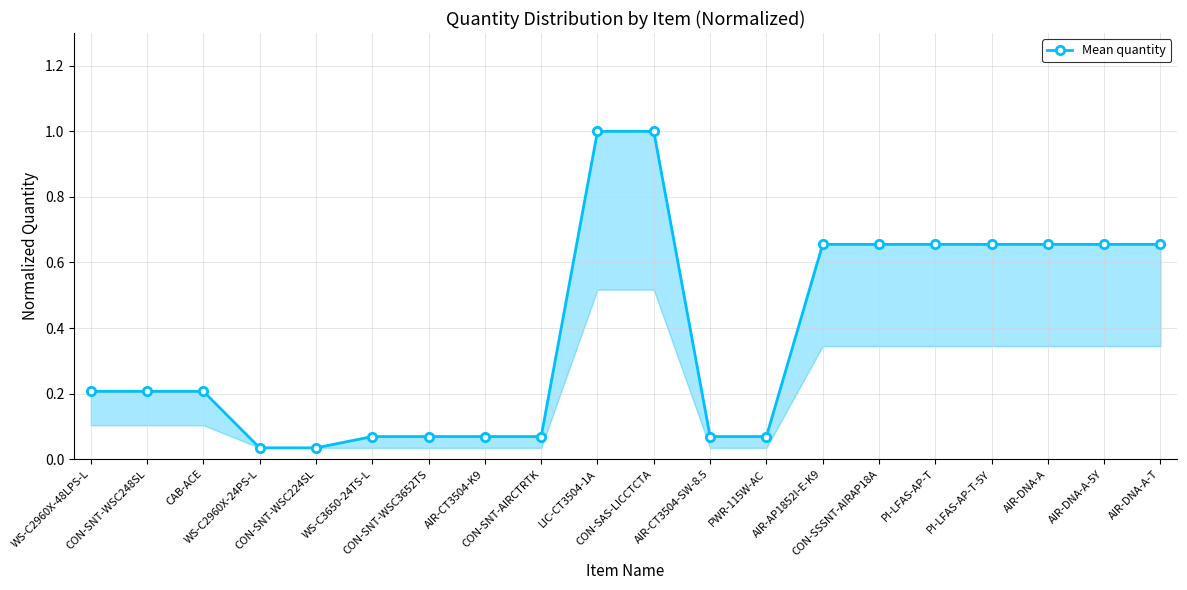

Reading left to right, what are all the values shown in this chart?

0.2	0.2	0.2	0.0	0.0	0.1	0.1	0.1	0.1	1.0	1.0	0.1	0.1	0.7	0.7	0.7	0.7	0.7	0.7	0.7